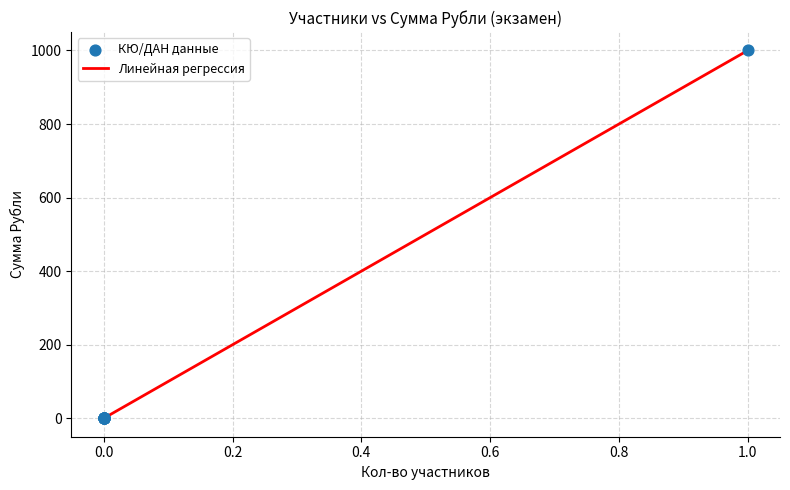

What is the greatest value displayed?

1000.0